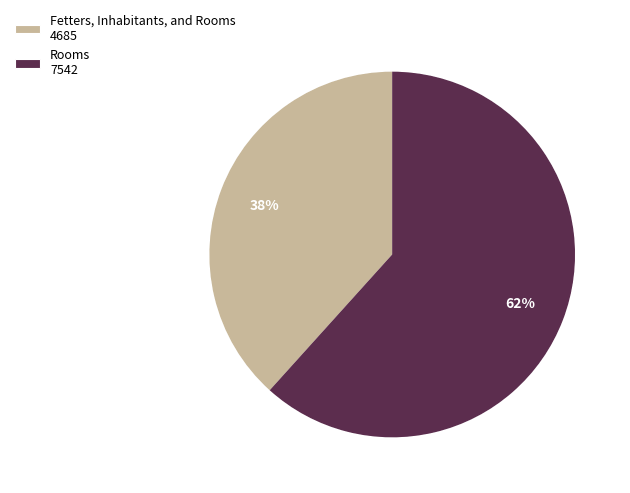

Is Fetters, Inhabitants, and Rooms the majority of the pie?

No